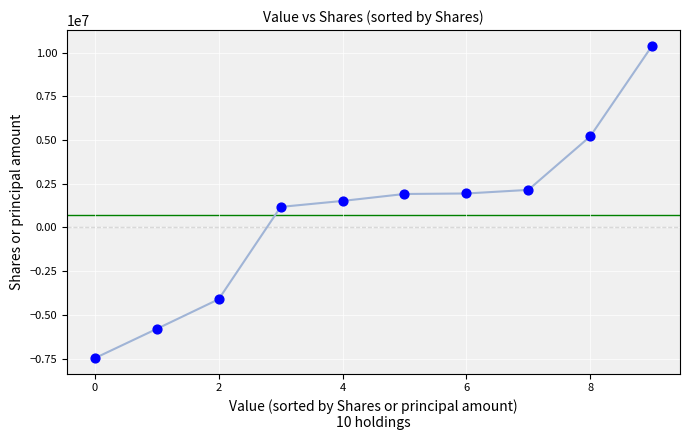

What is the range of Y values (max minus min)?

17873245